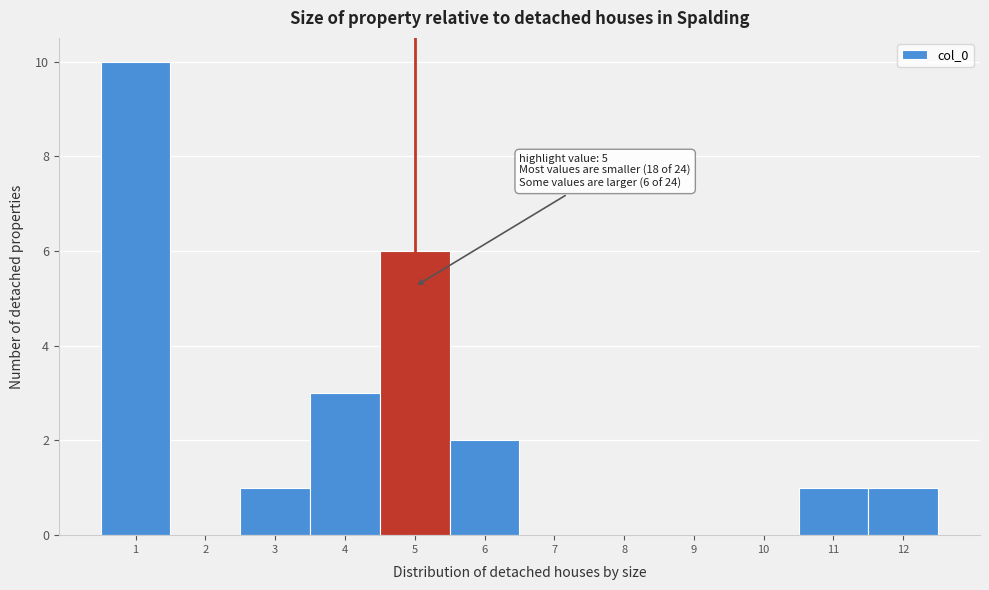

Which range on the x-axis has the tallest bar?

0.5 to 1.5